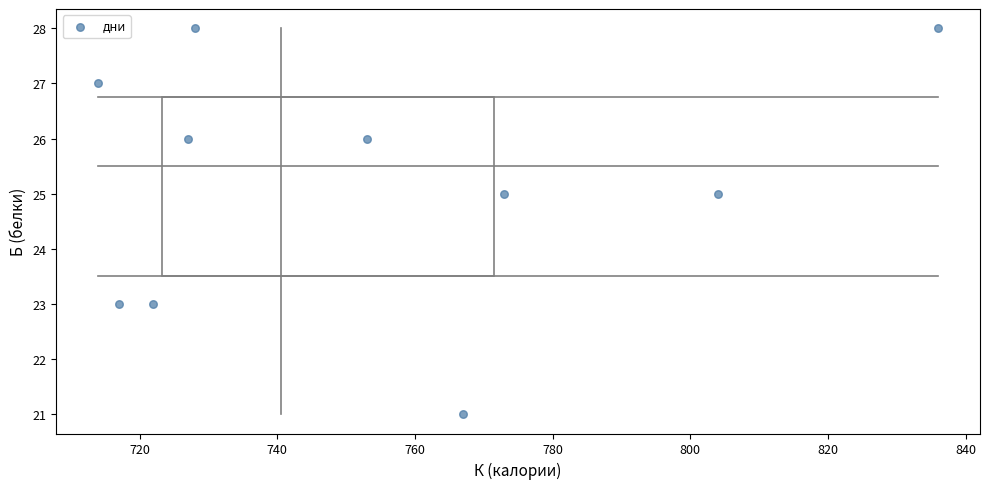

What is the average X value?

754